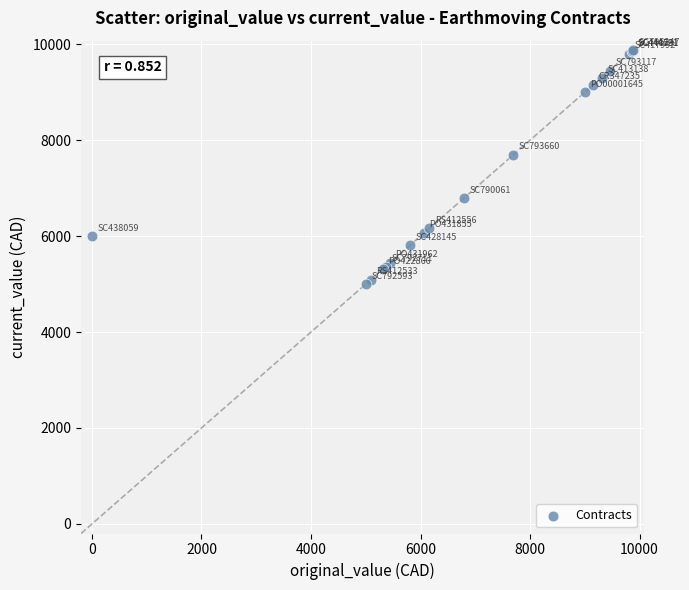

What Y value in the scatter plot is closest to 7437?

7694.0